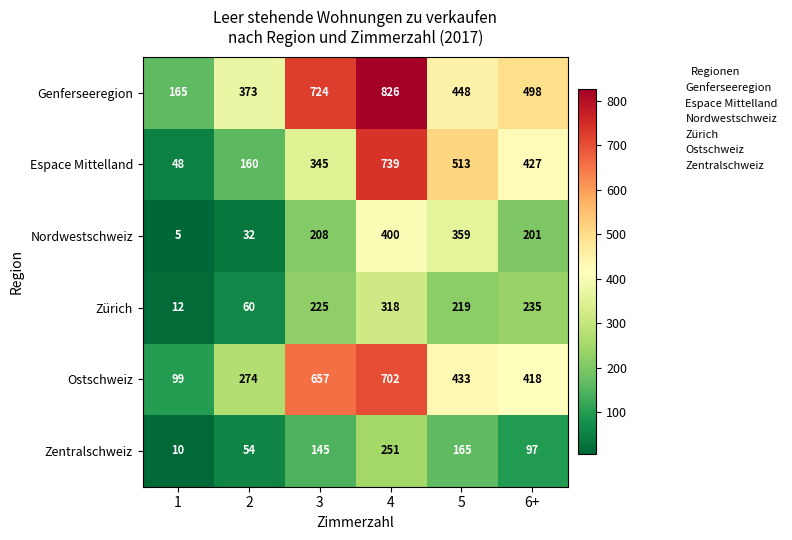

Where does the Espace Mittelland series first go above 427?

4